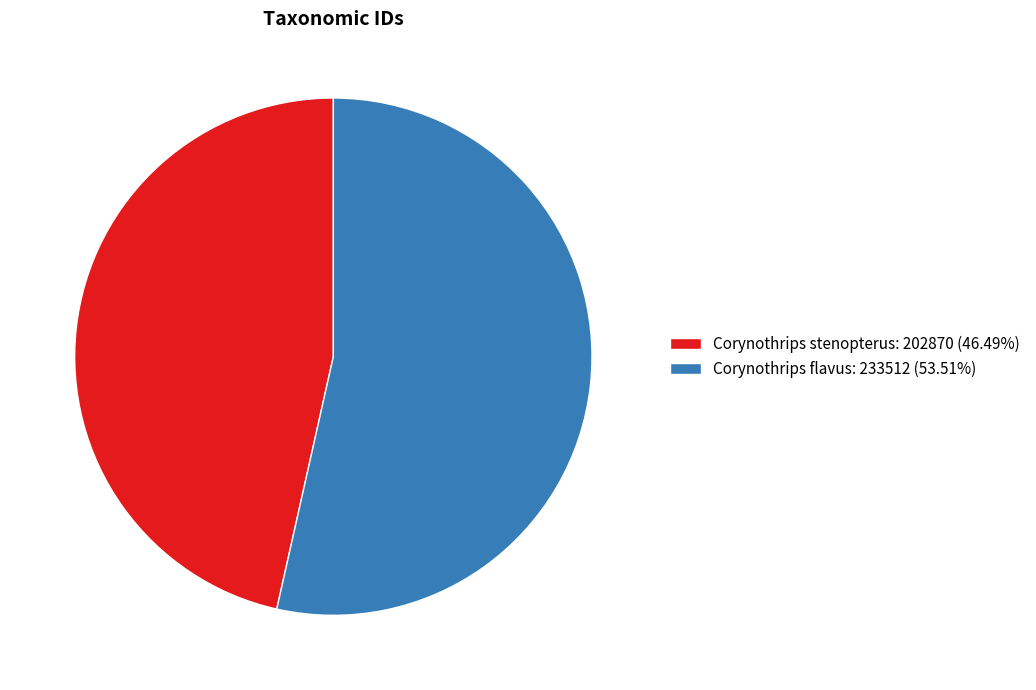

How many slices are in this pie chart?

2